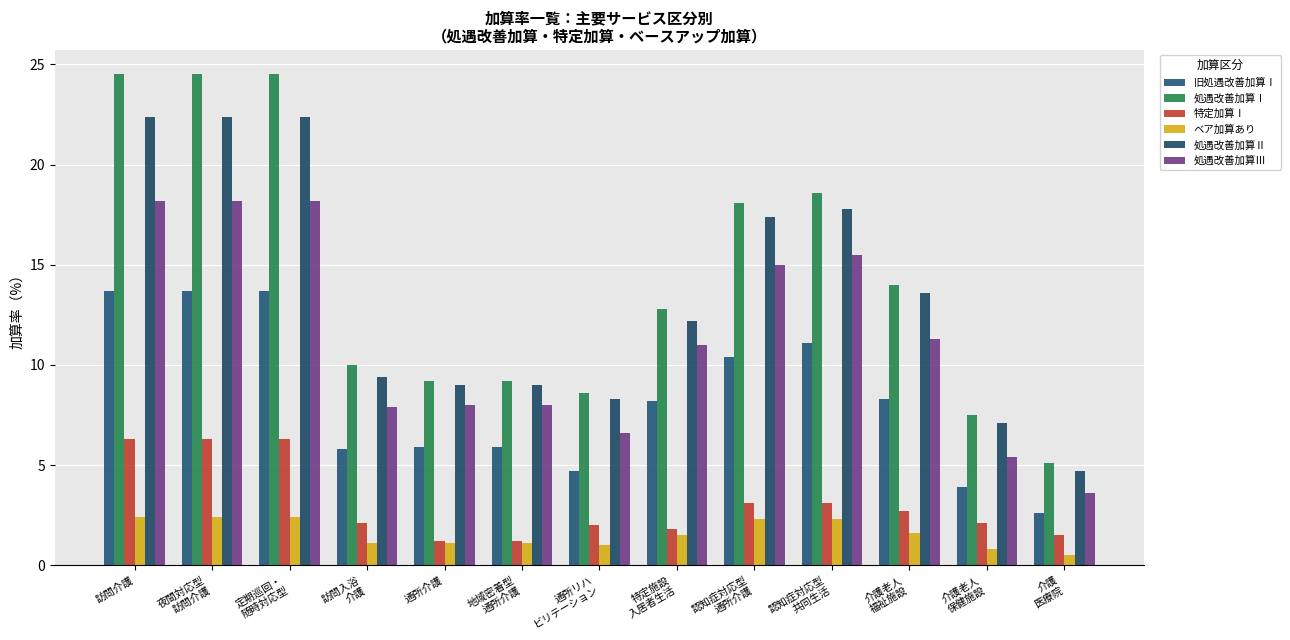

How many series are shown in this chart?

6